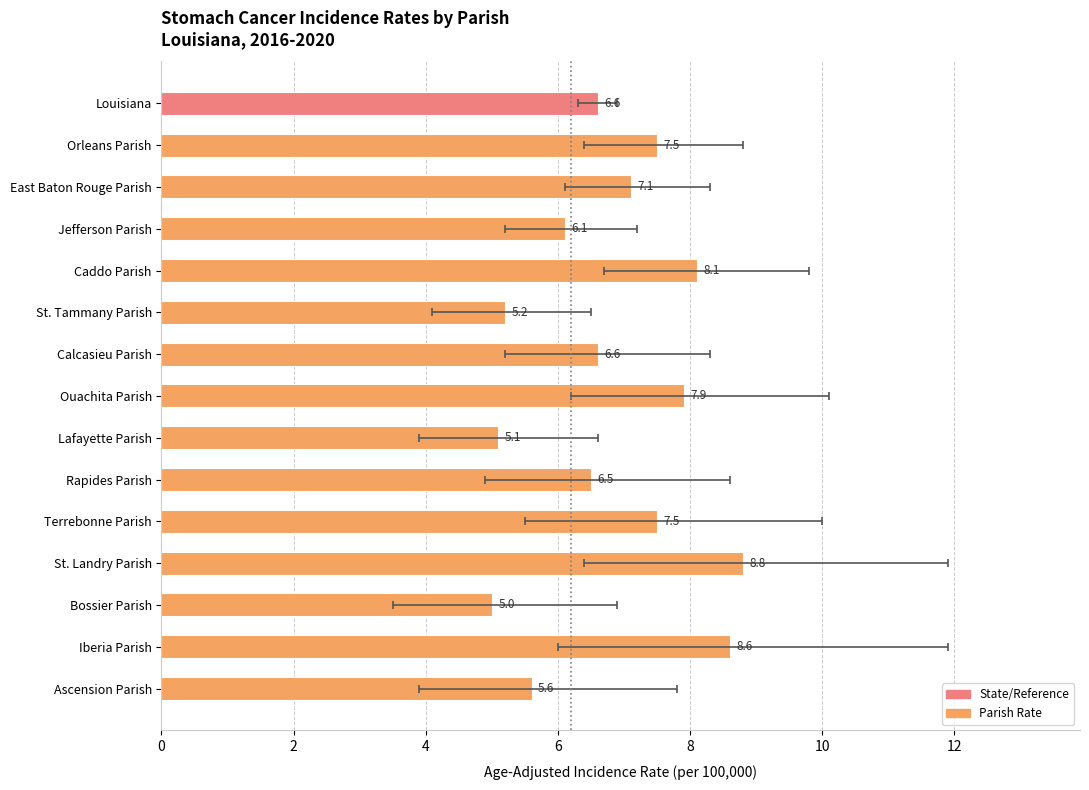

Where is the data nearest to the value 6?

Jefferson Parish